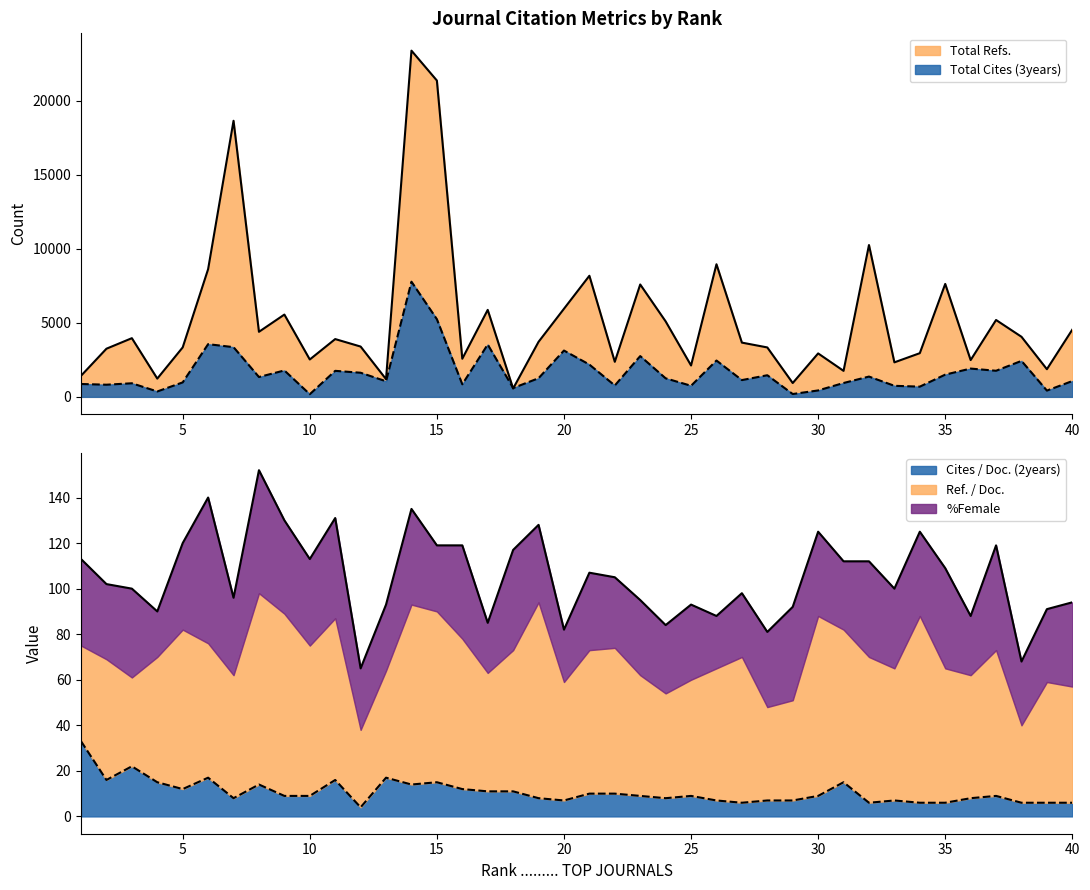

How many lines are shown in the chart?

3